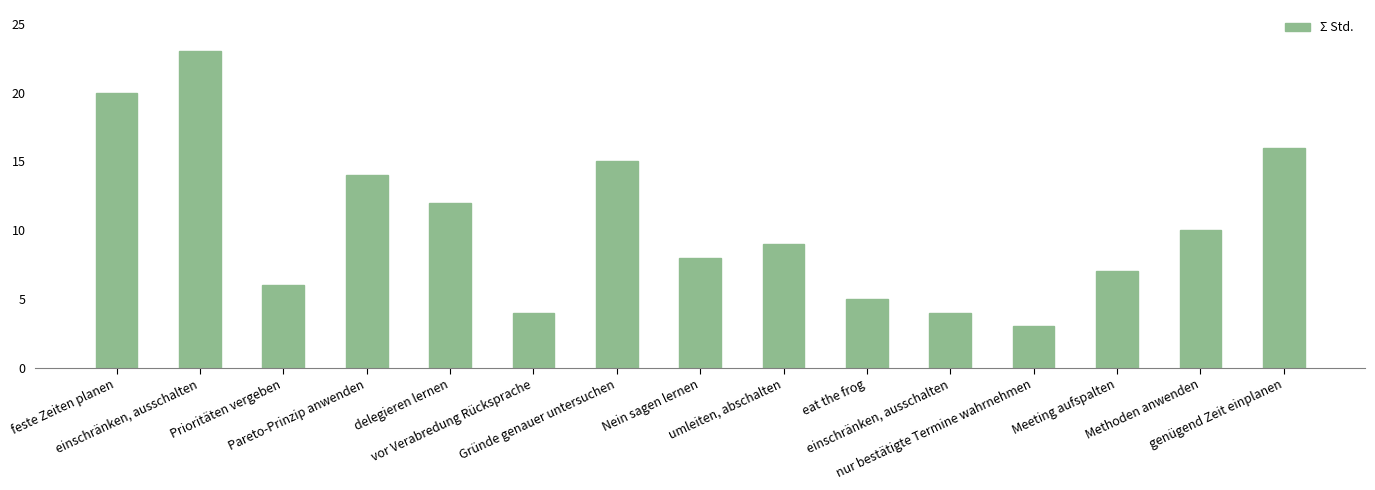

True or false: the data shows 6 at Prioritäten vergeben.

True